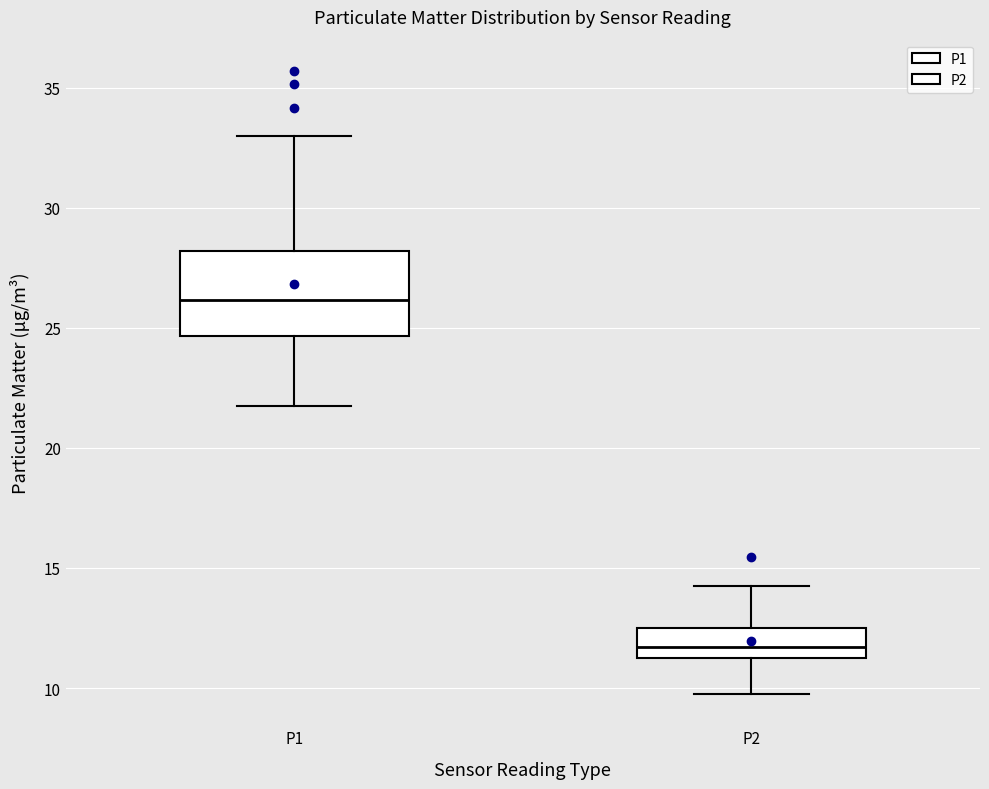

Where is the upper edge of the box for P2 on the y-axis? The values are not printed on the chart, so give them approximately, as read against the axis.

12.5